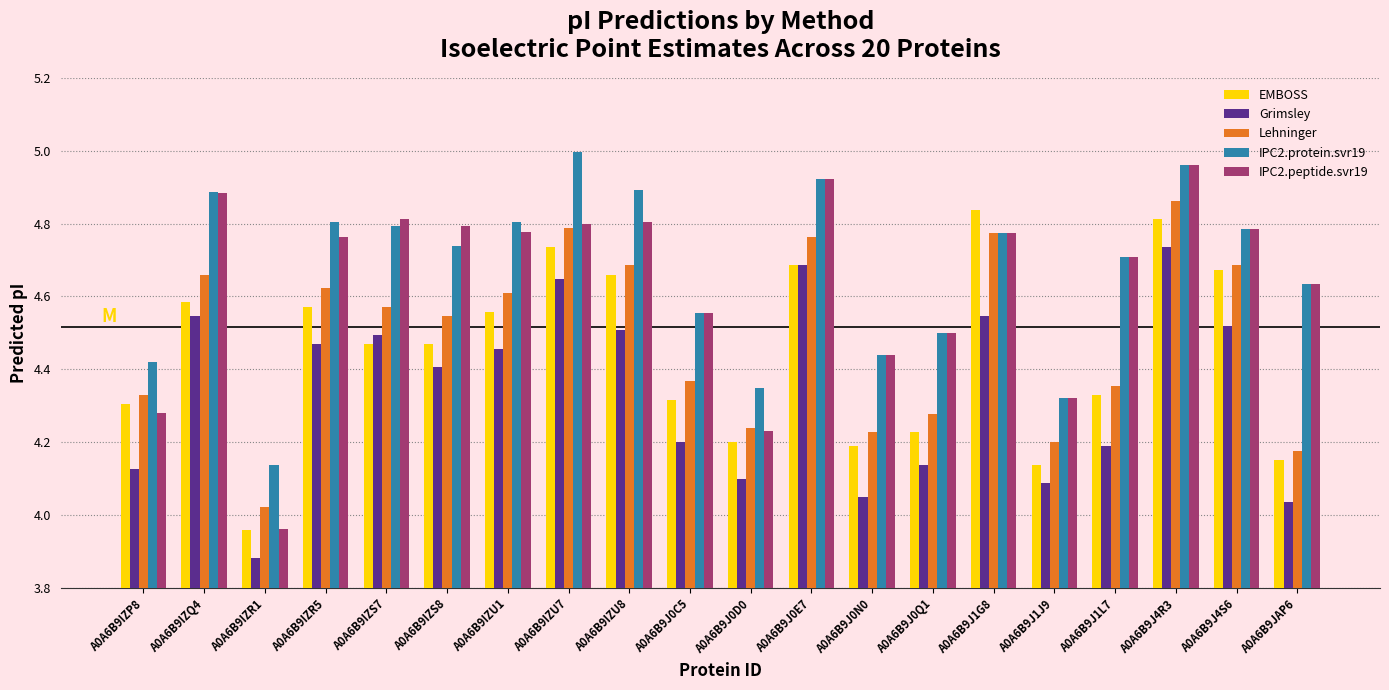

What is the difference between the Grimsley values at A0A6B9IZS7 and A0A6B9JAP6?

0.5